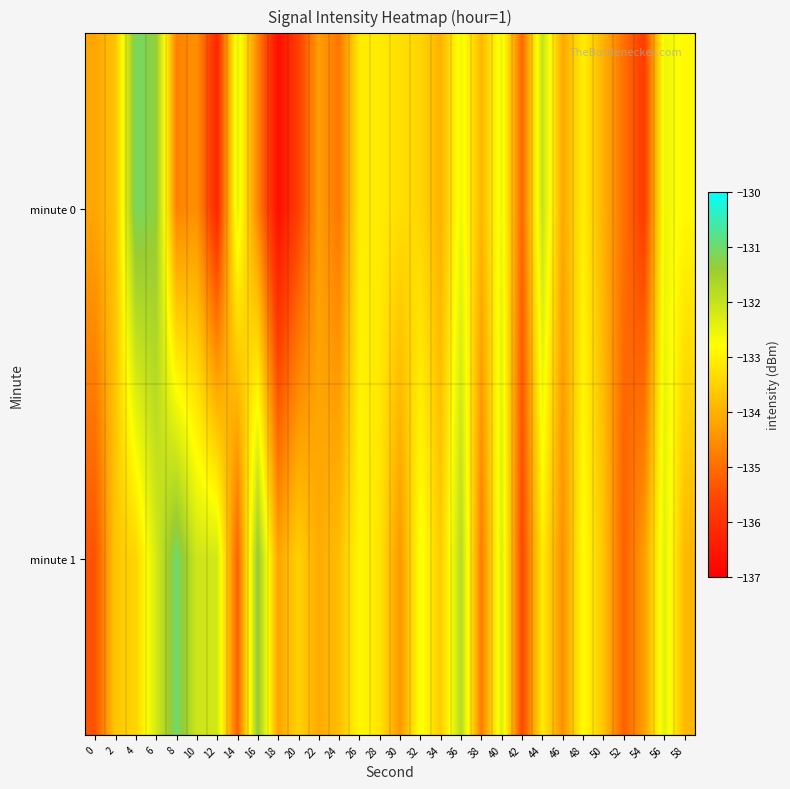

Rank the series by their average value, from lowest to highest.

minute 0, minute 1